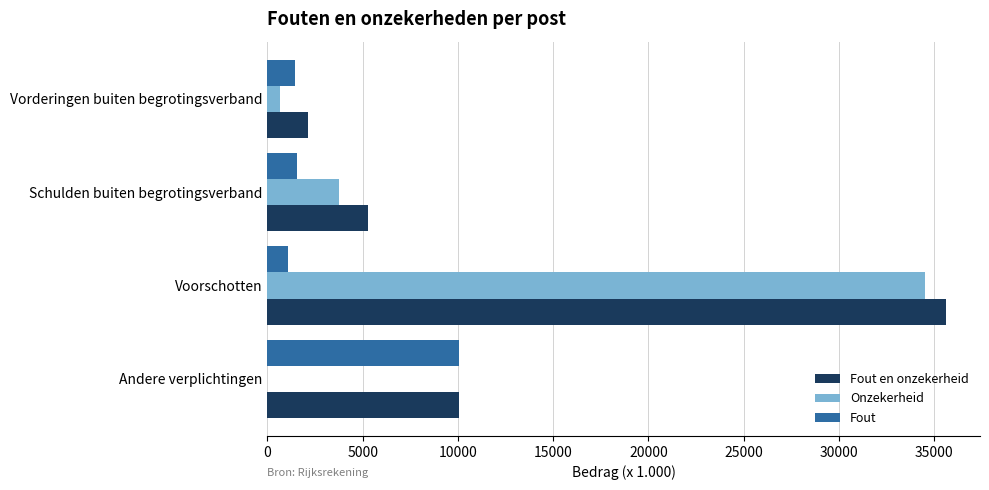

What is the maximum value for Fout?

10080